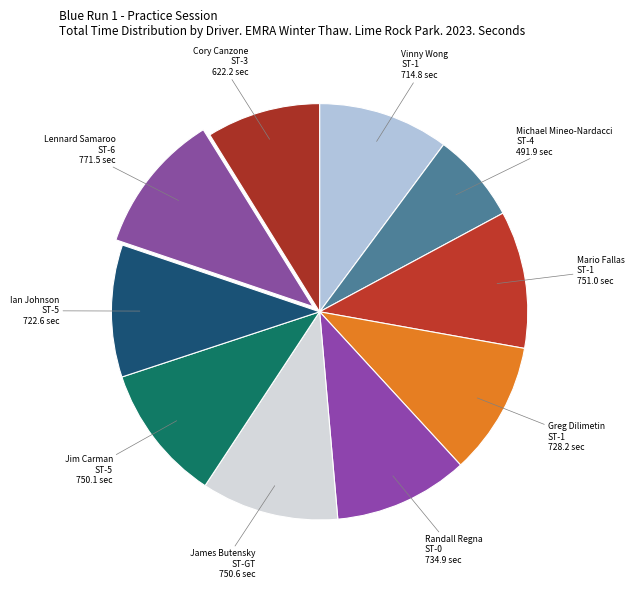

Is there a majority slice in this chart?

No